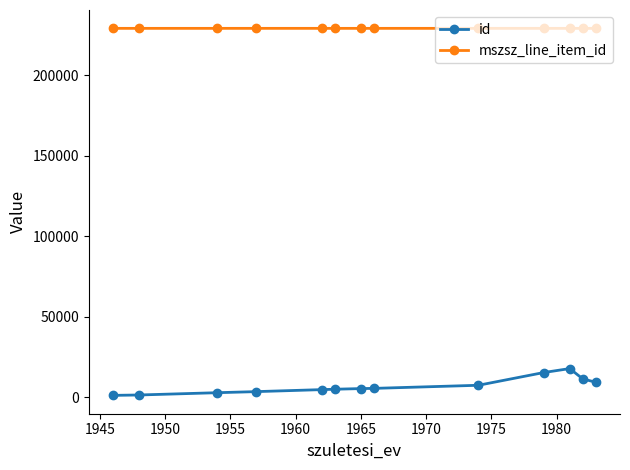

What is the maximum value shown in the chart?

229143